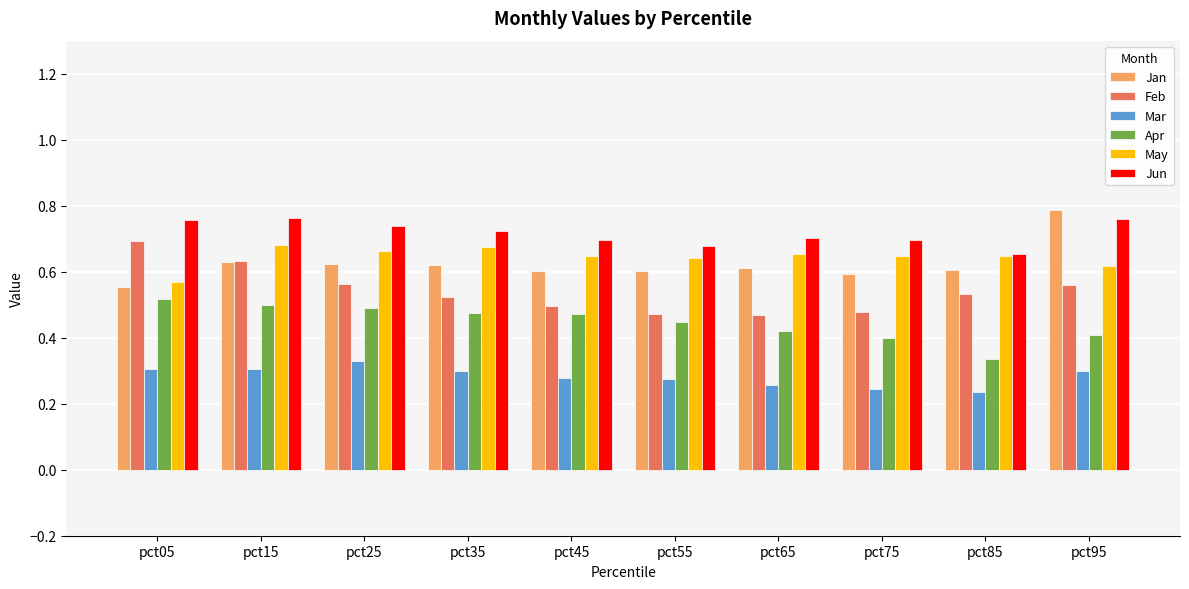

True or false: Feb has a value of 0.5 at pct45.

True